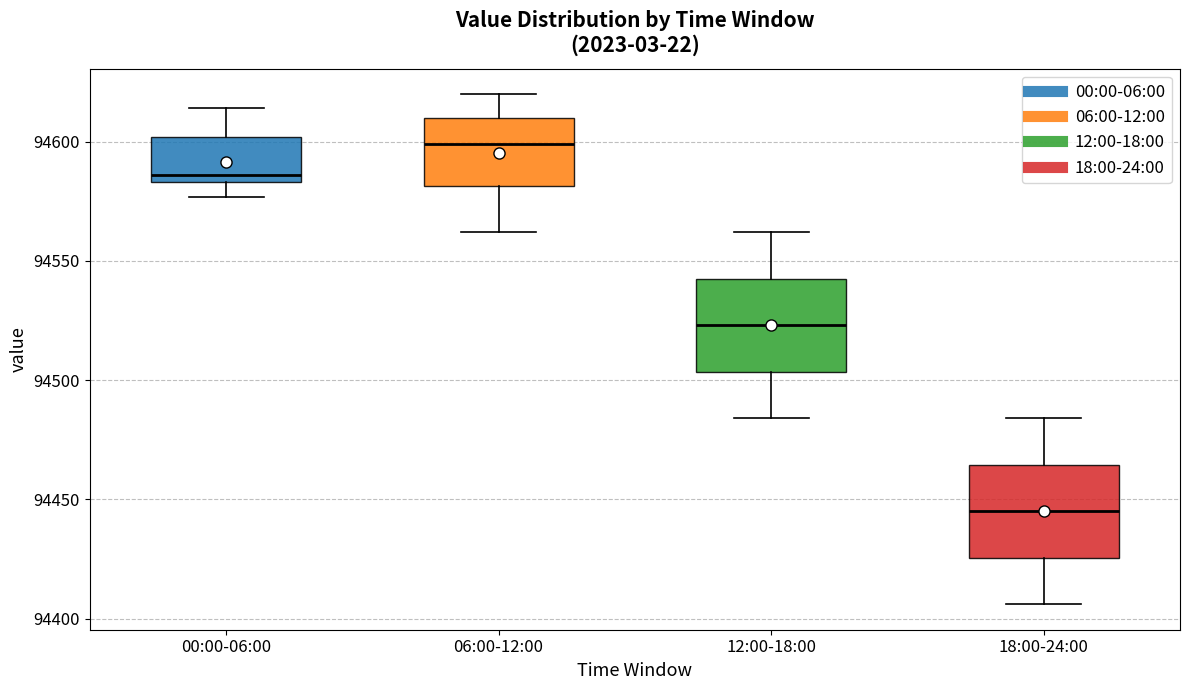

Reading left to right, read every box against the y-axis: the position of its median line, the range the box covers, and the ends of its whiskers. The values are not printed on the chart, so give them approximately, as read against the axis.

00:00-06:00: median 94585 (just above the box's lower edge), box 94585 to 94600, whiskers 94575 to 94615
06:00-12:00: median 94600, box 94580 to 94610, whiskers 94560 to 94620
12:00-18:00: median 94525, box 94505 to 94545, whiskers 94485 to 94560
18:00-24:00: median 94445, box 94425 to 94465, whiskers 94405 to 94485